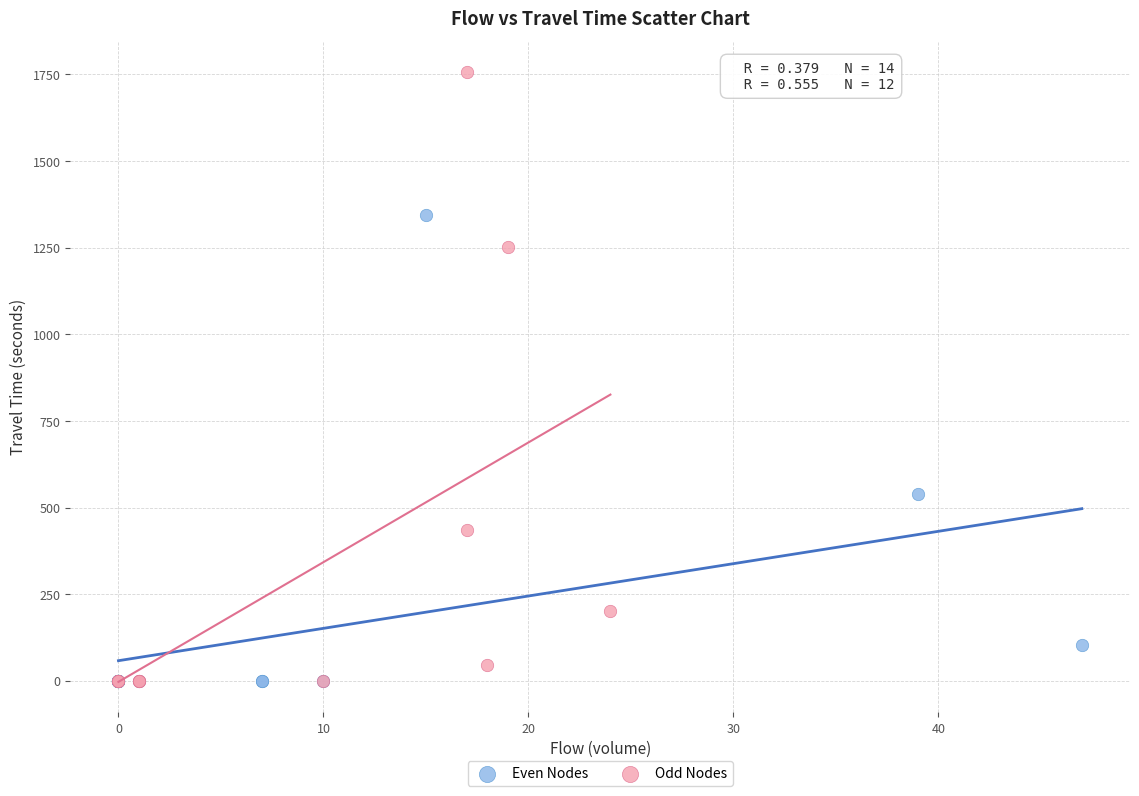

Which series has the largest Y range (max minus min)?

Odd Nodes